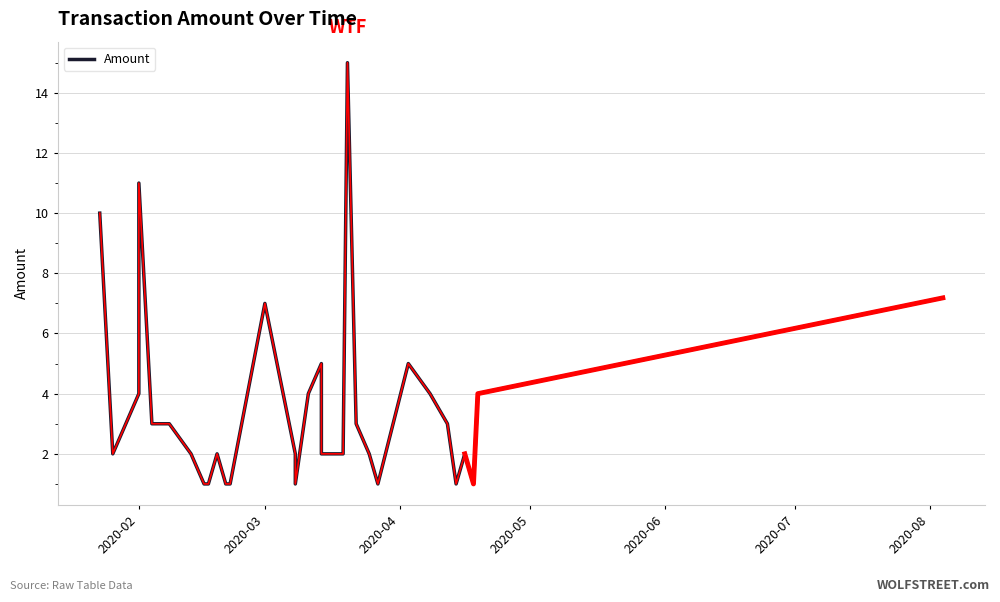

What is the minimum value shown in the chart?

1.0